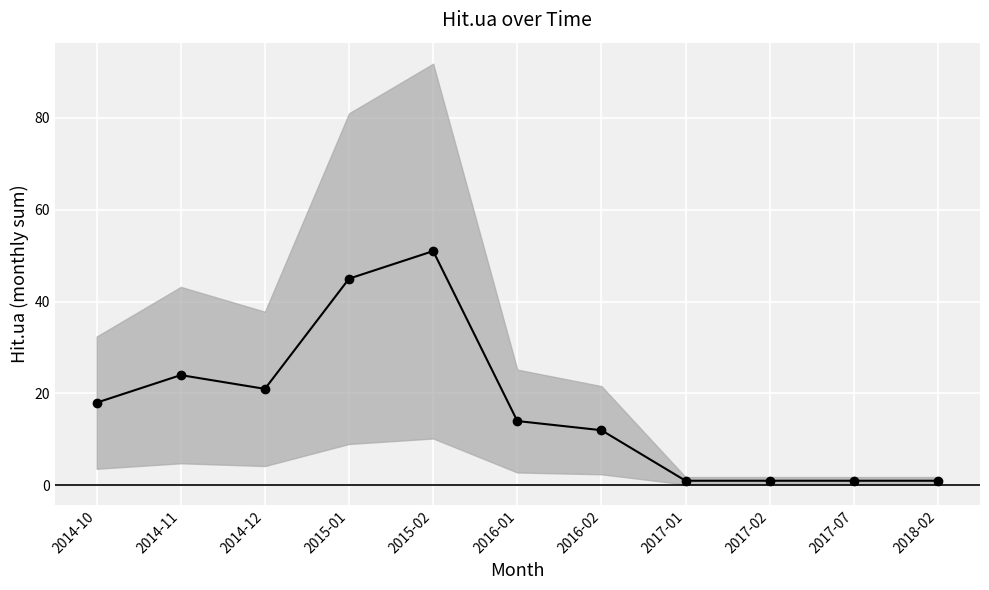

How many interior local peaks (higher than both neighbors) does the data have?

2